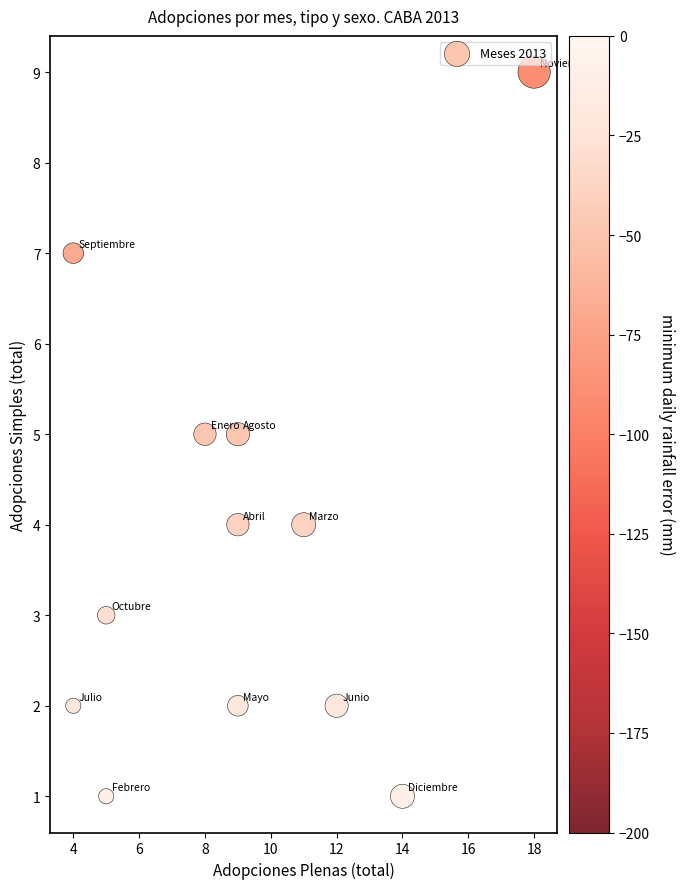

What is the average X value?

9